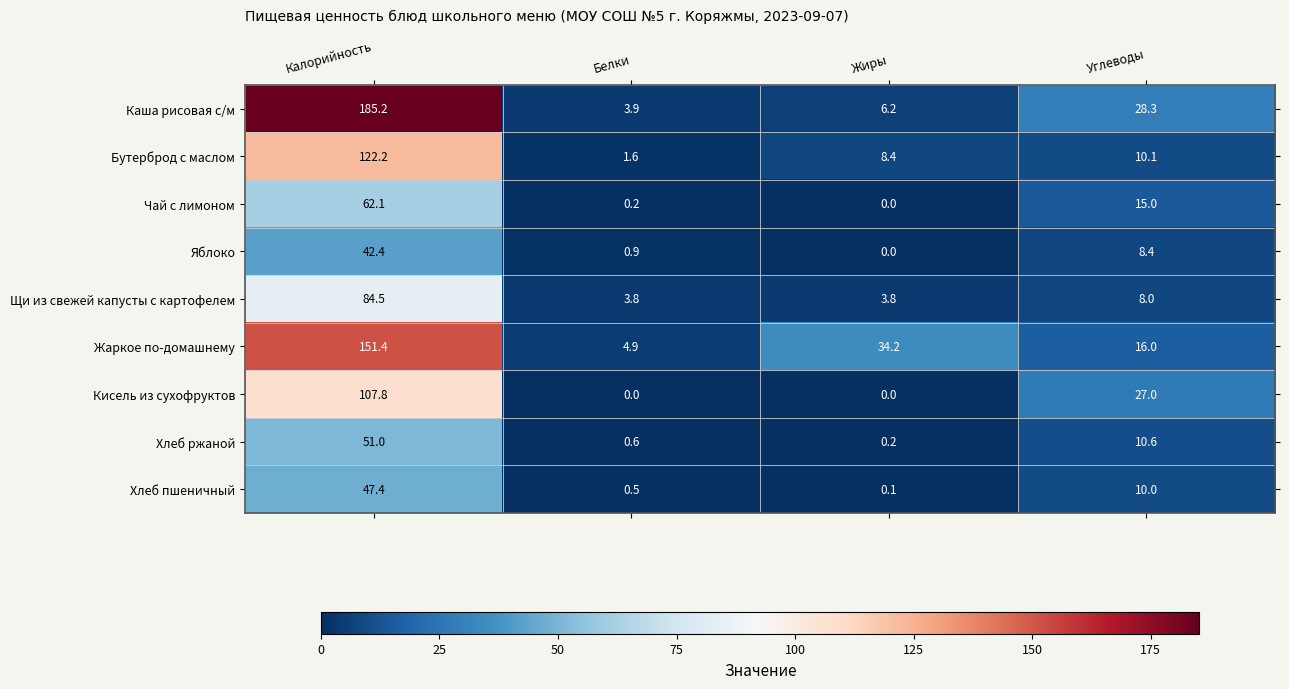

How many distinct data groups are displayed?

9